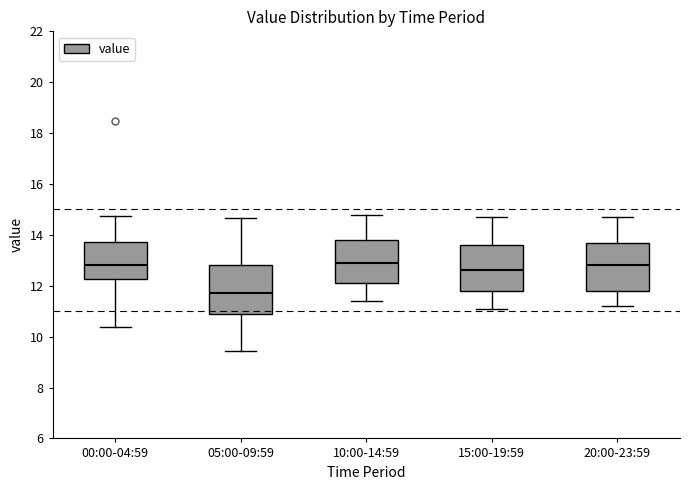

Where does the median line of the box for 10:00-14:59 sit on the y-axis? The values are not printed on the chart, so give them approximately, as read against the axis.

13.0